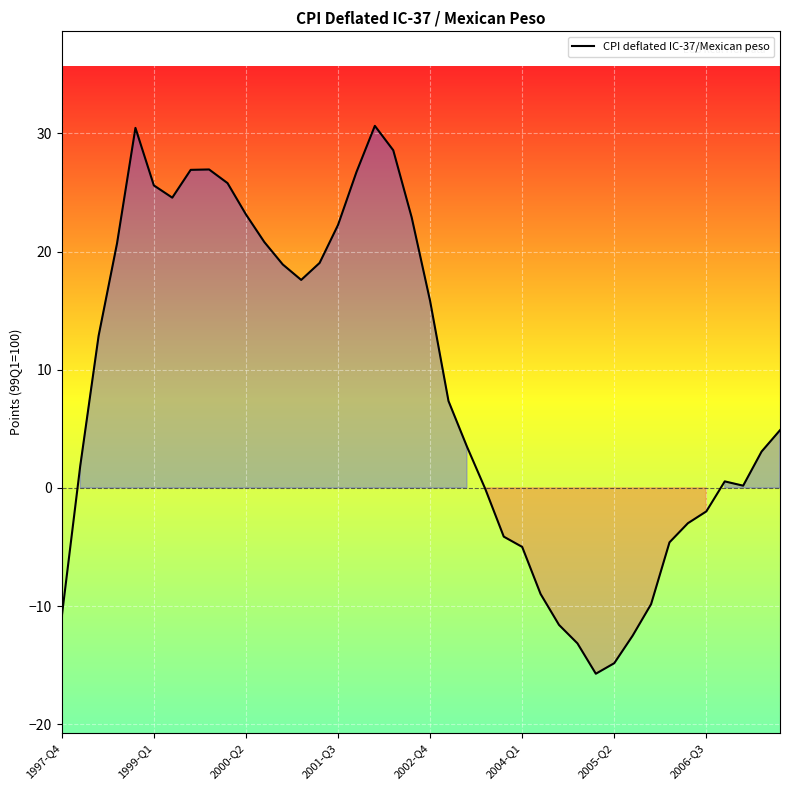

What is the minimum value shown in the chart?

-15.7